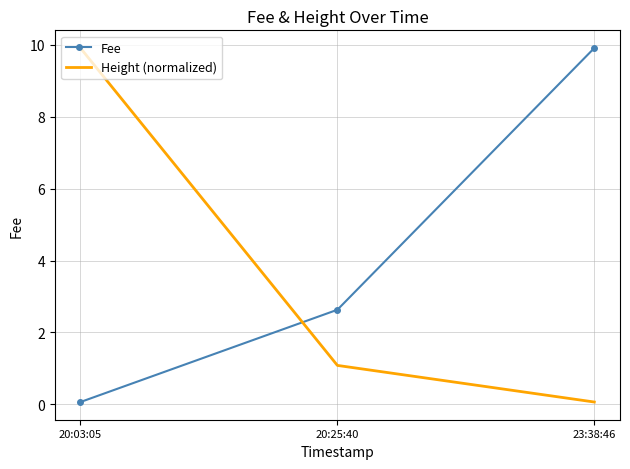

What is the sum of the Fee values at 20:25:40 and 23:38:46?

12.5